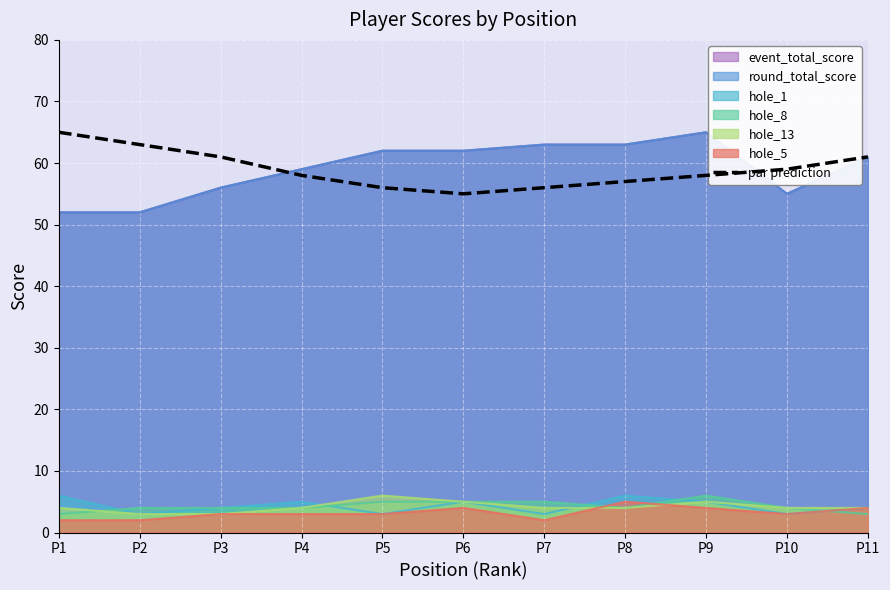

Where is the first local minimum?

P6